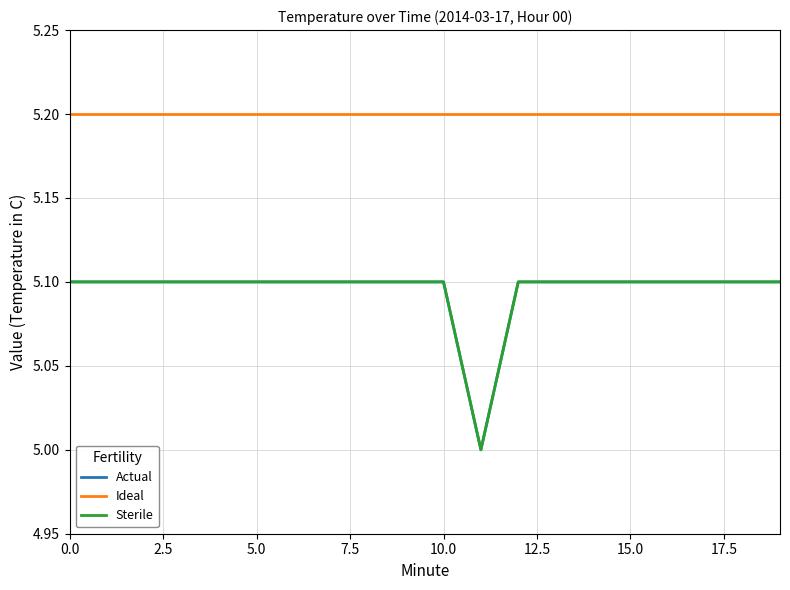

At which category does Sterile reach its first local valley?

11